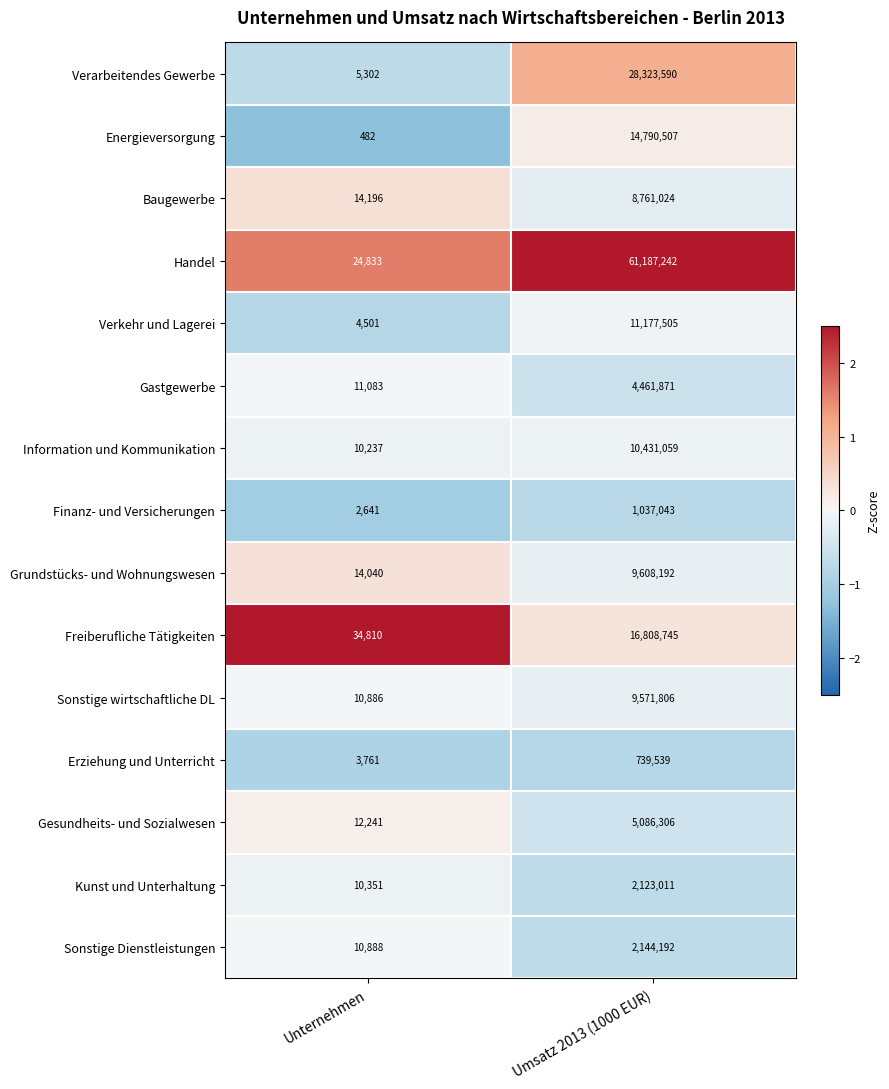

What is the spread (max minus min) of values at Umsatz 2013 (1000 EUR)?

60447703